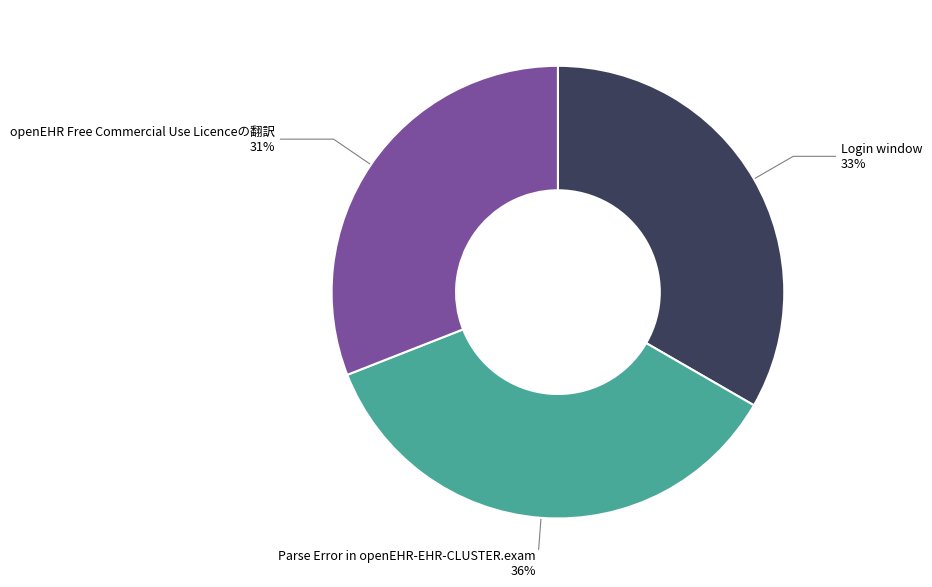

To the nearest percent, what is the average slice percentage?

33%